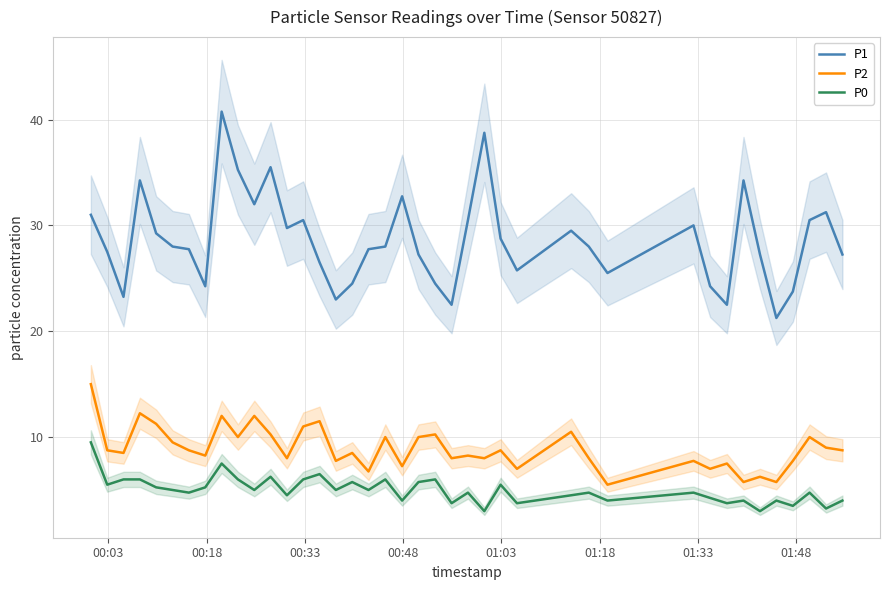

True or false: P2 has more than 1 points higher than both neighbors.

True